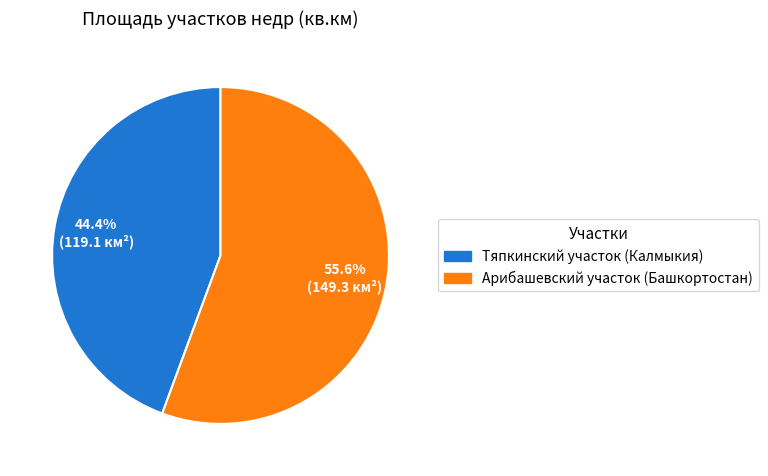

Which slice is the smallest?

Тяпкинский участок (Калмыкия)